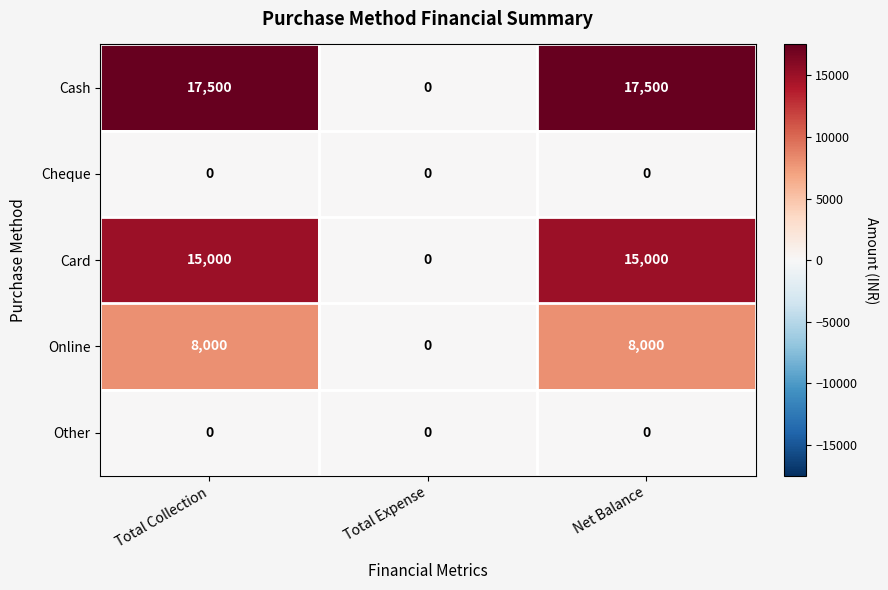

Reading left to right, extract all data points from this chart.

Cash: Total Collection=17500	Total Expense=0	Net Balance=17500
Cheque: Total Collection=0	Total Expense=0	Net Balance=0
Card: Total Collection=15000	Total Expense=0	Net Balance=15000
Online: Total Collection=8000	Total Expense=0	Net Balance=8000
Other: Total Collection=0	Total Expense=0	Net Balance=0